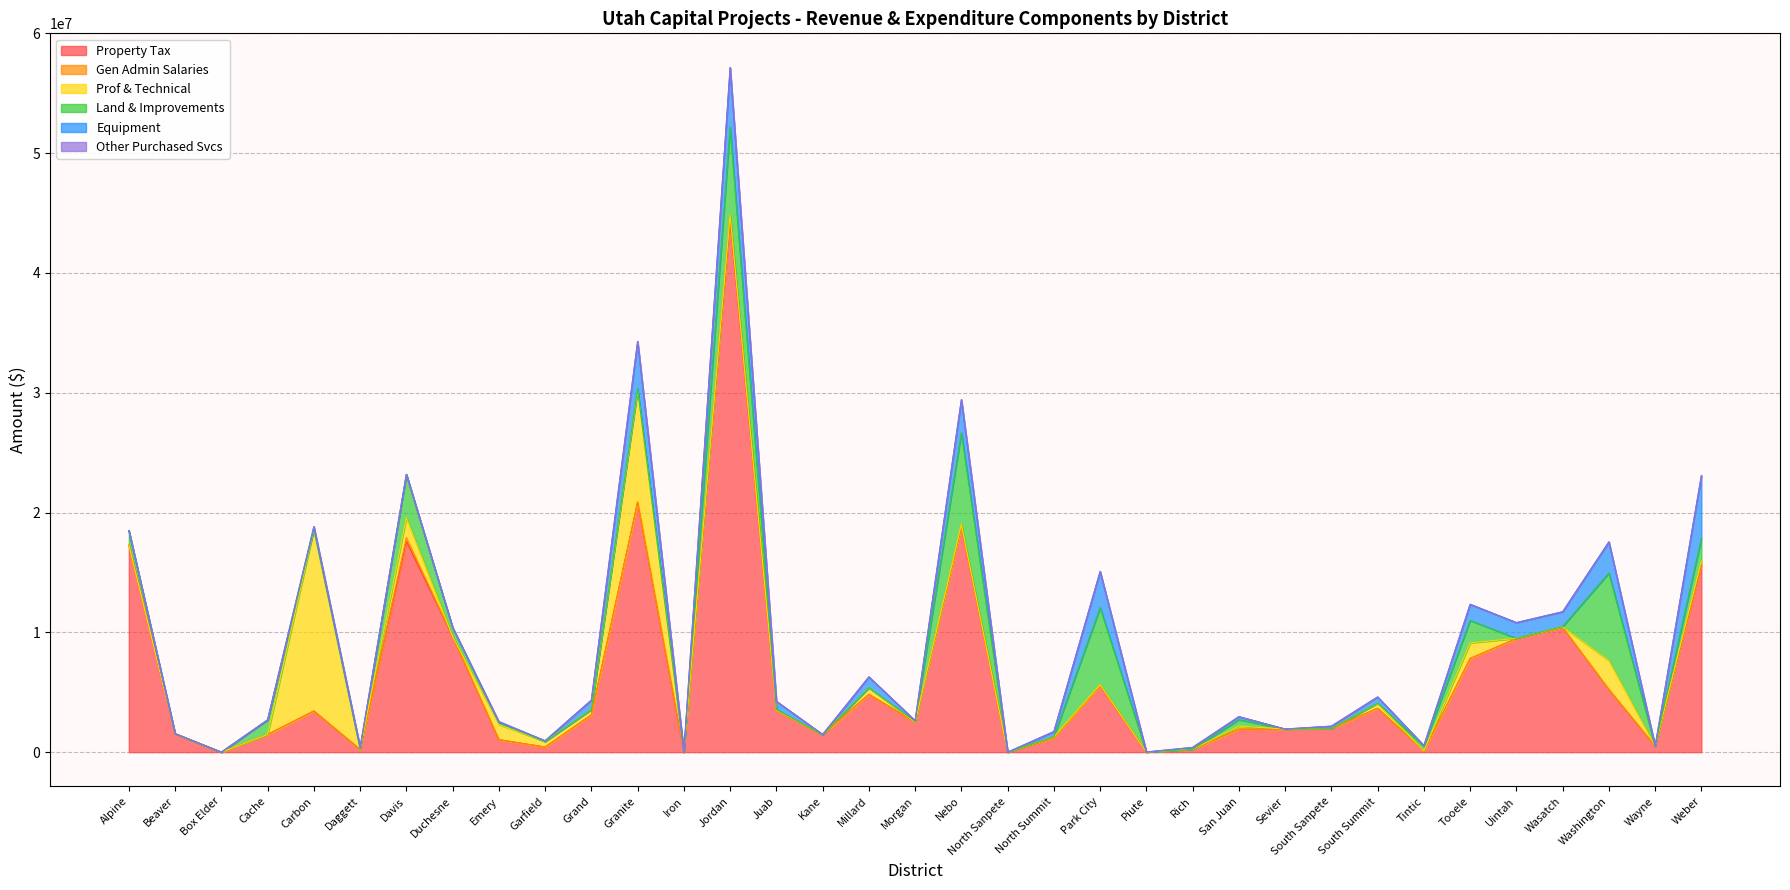

Between Grand and Park City, which is larger?

Park City